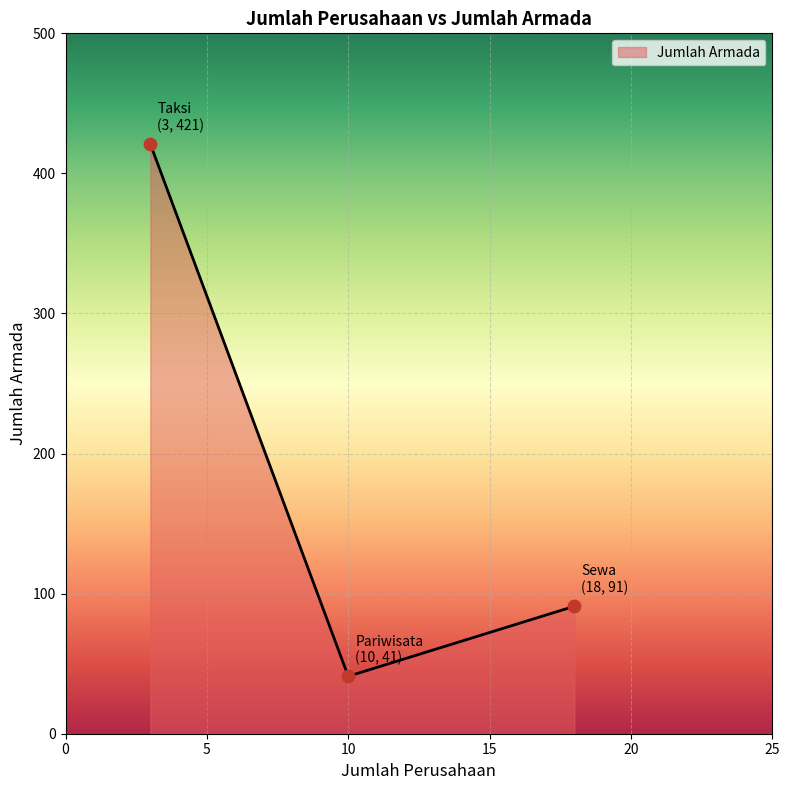

What is the sum of all values?

553